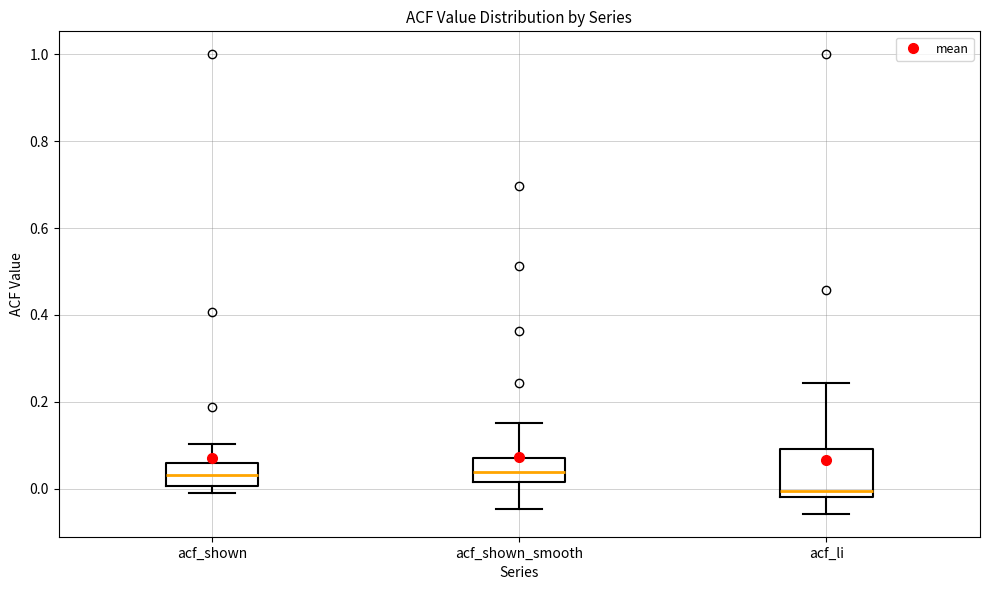

Reading left to right, read every box against the y-axis: the position of its median line, the range the box covers, and the ends of its whiskers. The values are not printed on the chart, so give them approximately, as read against the axis.

acf_shown: median 0.04, box 0.00 to 0.06, whiskers 0.00 (just below the box's lower edge) to 0.10
acf_shown_smooth: median 0.04, box 0.02 to 0.08, whiskers -0.04 to 0.16
acf_li: median 0.00, box -0.02 to 0.10, whiskers -0.06 to 0.24